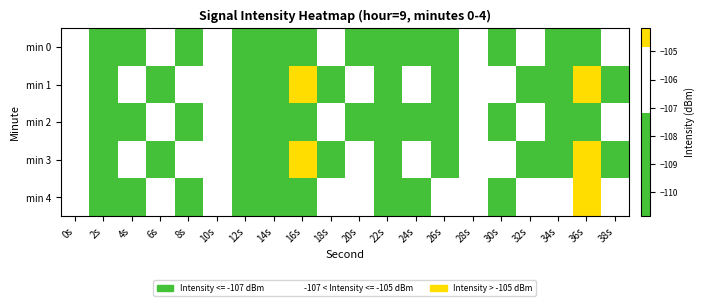

Reading left to right, extract all data points from this chart.

min 0: 0s=-106.5	2s=-107.6	4s=-107.8	6s=-106.6	8s=-108.0	10s=-107.0	12s=-107.4	14s=-107.6	16s=-108.1	18s=-106.7	20s=-108.9	22s=-108.0	24s=-107.2	26s=-108.4	28s=-106.2	30s=-110.8	32s=-105.9	34s=-108.3	36s=-107.6	38s=-105.4
min 1: 0s=-107.1	2s=-107.4	4s=-106.7	6s=-109.2	8s=-105.5	10s=-105.6	12s=-108.5	14s=-108.0	16s=-104.6	18s=-107.7	20s=-107.1	22s=-107.4	24s=-106.7	26s=-109.2	28s=-105.5	30s=-105.6	32s=-108.5	34s=-108.0	36s=-104.6	38s=-107.7
min 2: 0s=-106.5	2s=-107.6	4s=-107.8	6s=-106.6	8s=-108.0	10s=-107.0	12s=-107.4	14s=-107.6	16s=-108.1	18s=-106.7	20s=-108.9	22s=-108.0	24s=-107.2	26s=-108.4	28s=-106.2	30s=-110.8	32s=-105.9	34s=-108.3	36s=-107.6	38s=-105.4
min 3: 0s=-107.1	2s=-107.4	4s=-106.7	6s=-109.2	8s=-105.5	10s=-105.6	12s=-108.5	14s=-108.0	16s=-104.6	18s=-107.7	20s=-107.1	22s=-107.4	24s=-106.7	26s=-109.2	28s=-105.5	30s=-105.6	32s=-108.5	34s=-108.0	36s=-104.6	38s=-107.7
min 4: 0s=-106.5	2s=-107.6	4s=-107.8	6s=-106.6	8s=-108.0	10s=-107.0	12s=-107.4	14s=-107.6	16s=-108.1	18s=-106.7	20s=-104.9	22s=-108.2	24s=-109.0	26s=-105.0	28s=-106.2	30s=-109.5	32s=-105.9	34s=-104.9	36s=-104.2	38s=-105.4